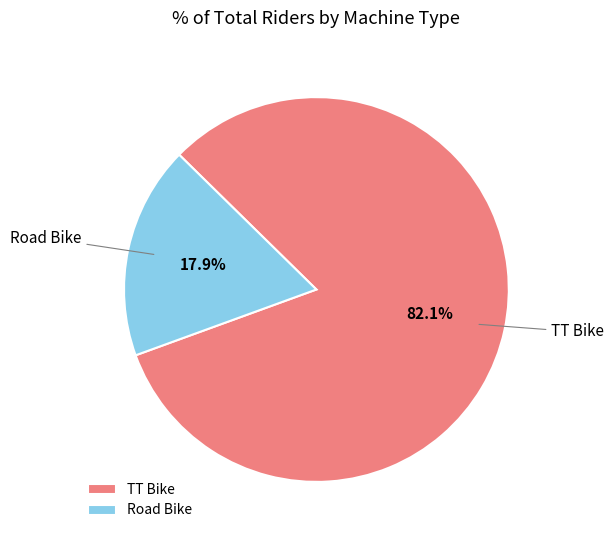

To the nearest percent, what is the difference between the largest and smallest slice percentages?

64%